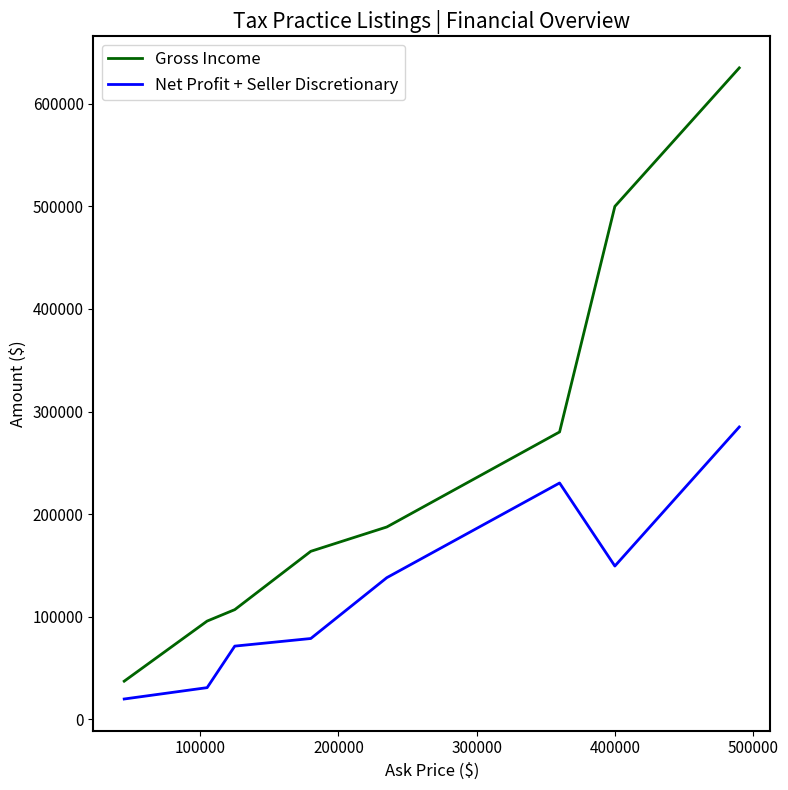

Which series has the widest spread of values?

Gross Income